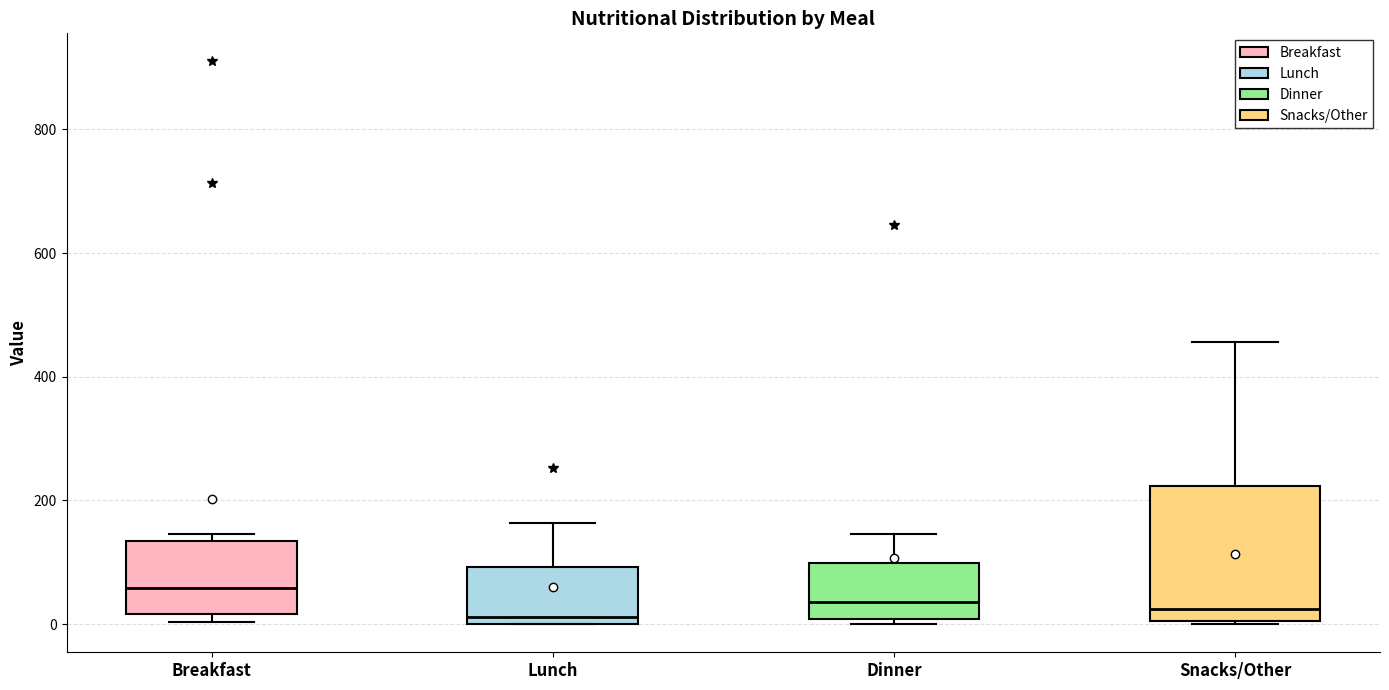

Comparing the boxes themselves (not the whiskers), which one is the tallest?

Snacks/Other